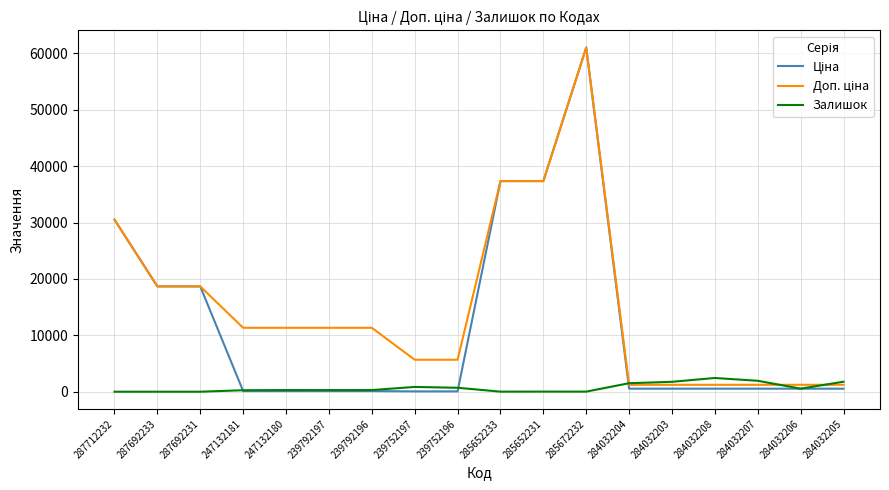

What is the greatest value displayed?

61024.7